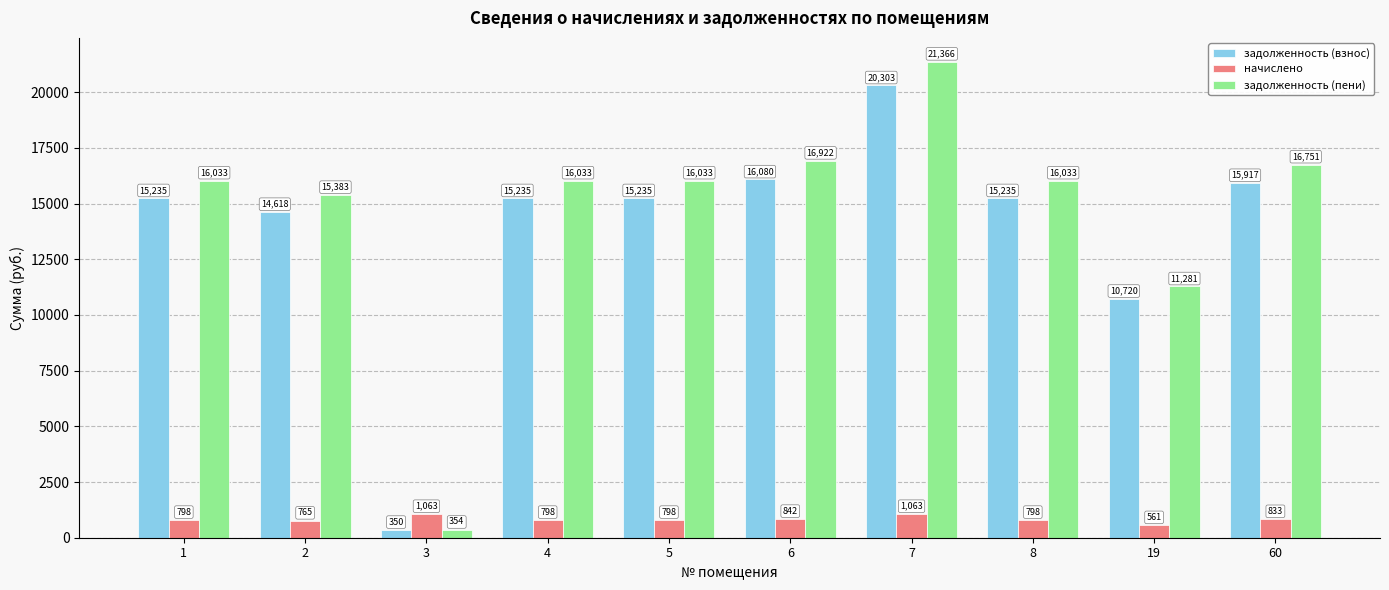

Which series has the largest range (max minus min)?

задолженность (пени)